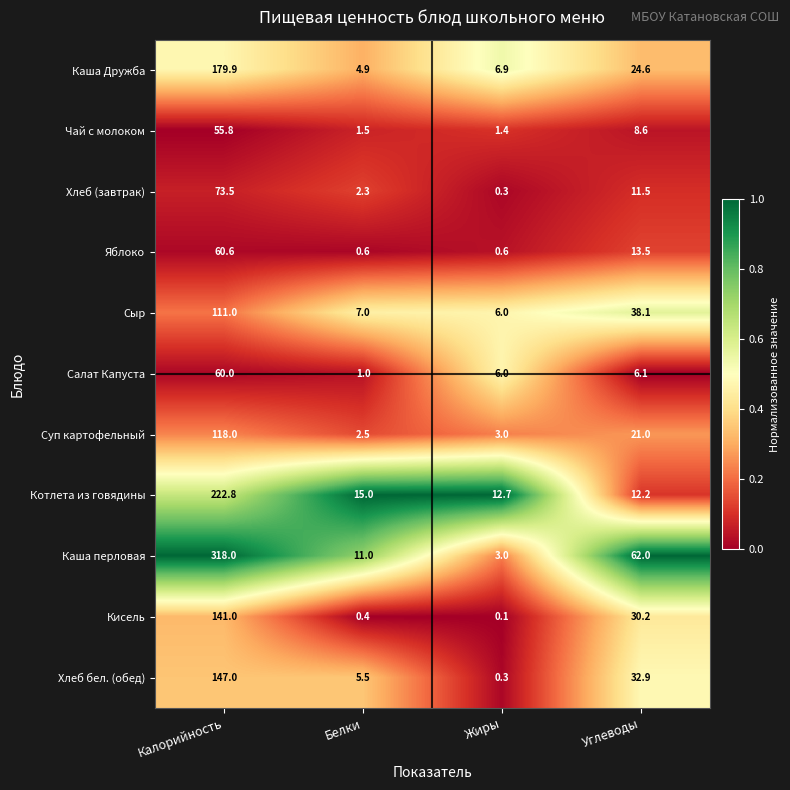

How many categories are shown in the chart?

4